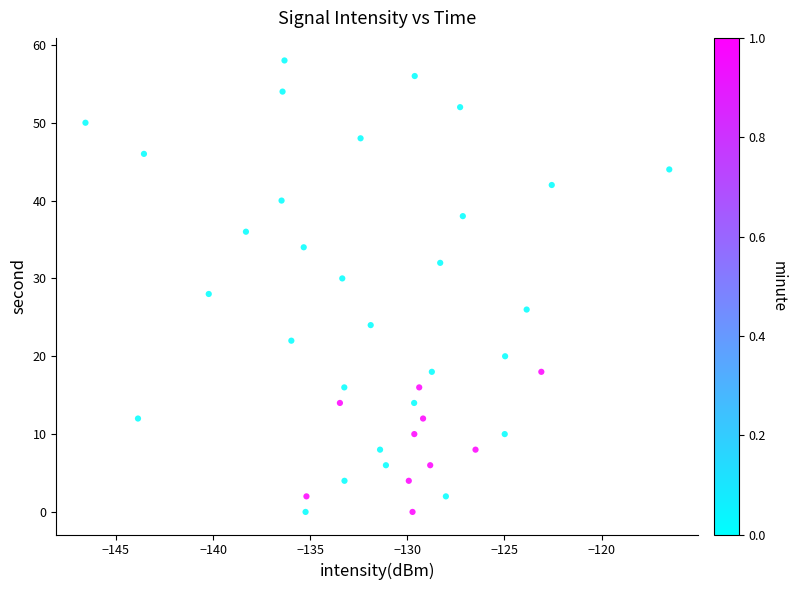

What is the range of Y values (max minus min)?

58